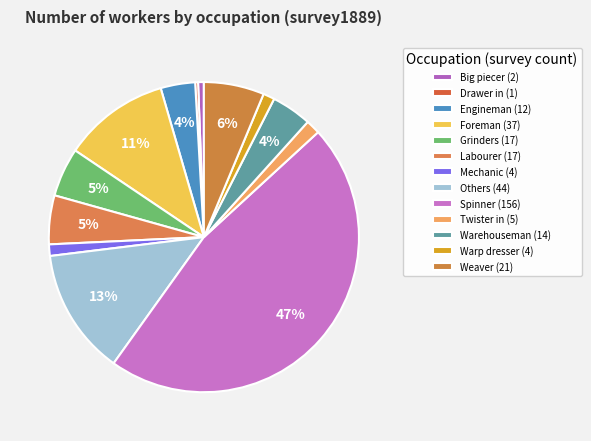

Is it true that Labourer is 11% of the pie?

False